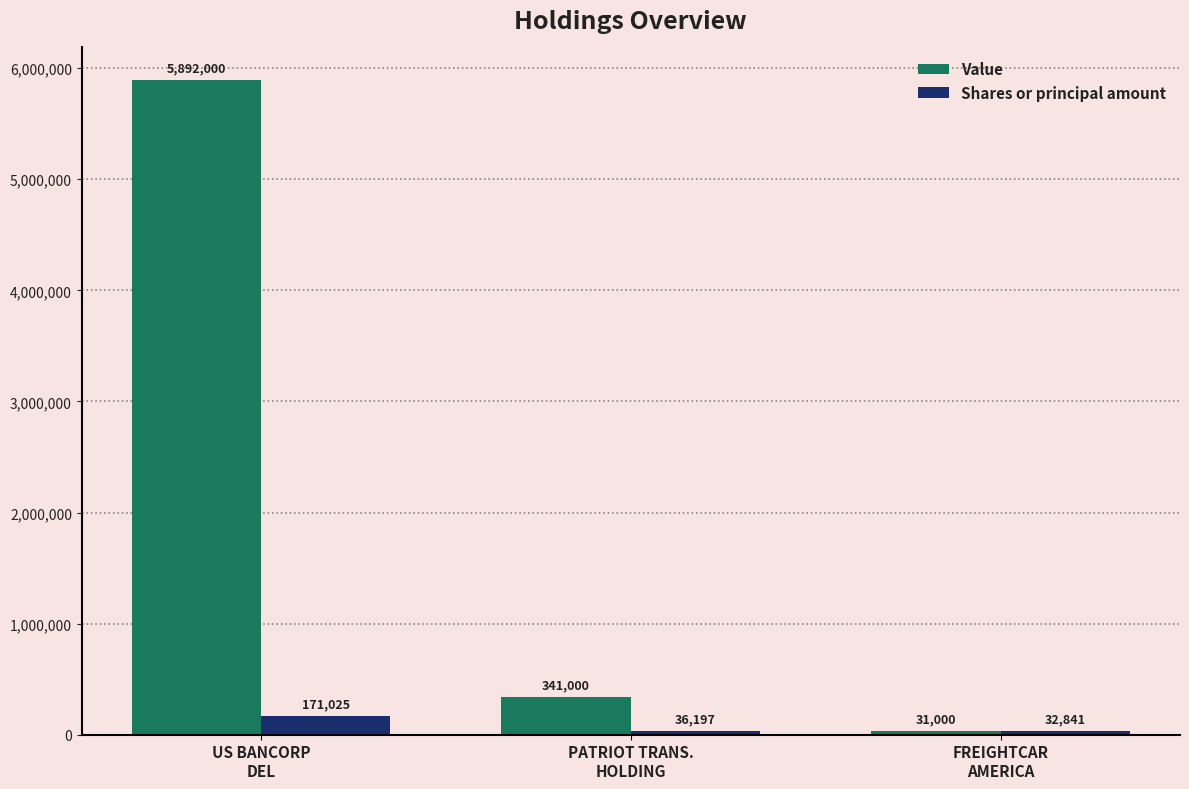

Reading right to left, what are all the values shown in this chart?

Value: 31000	341000	5892000
Shares or principal amount: 32841	36197	171025